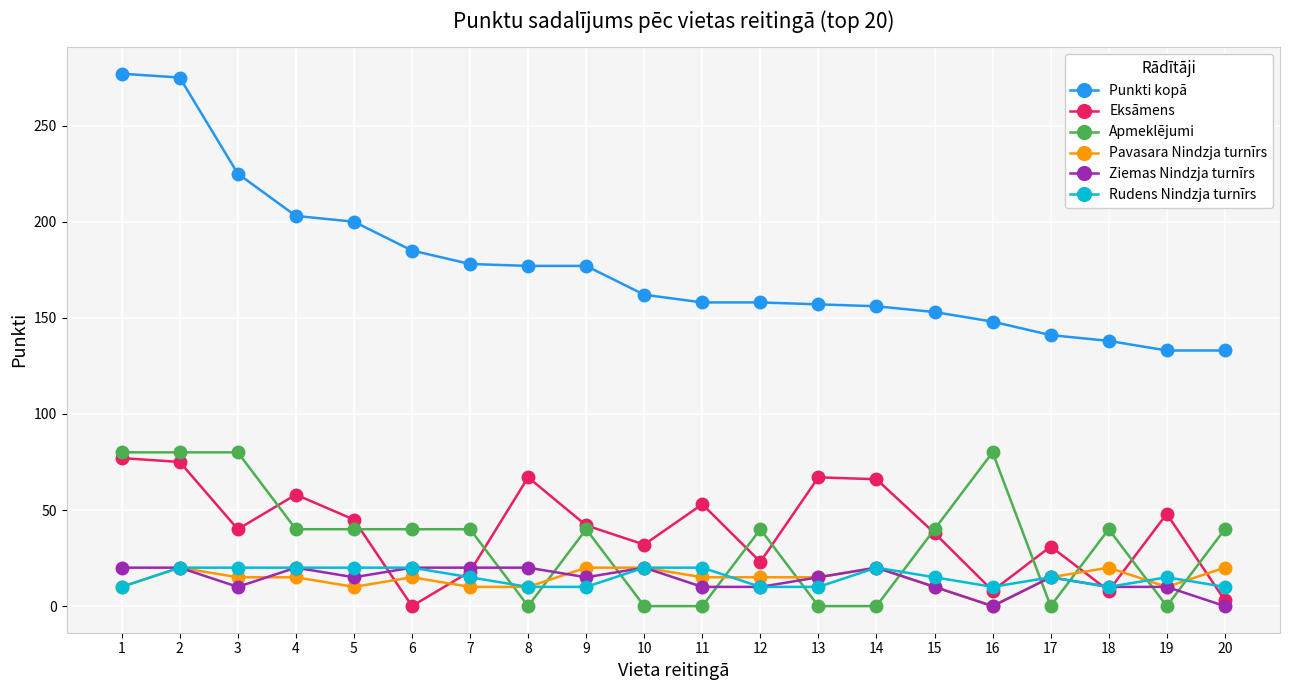

Does the chart have visible grid lines?

Yes